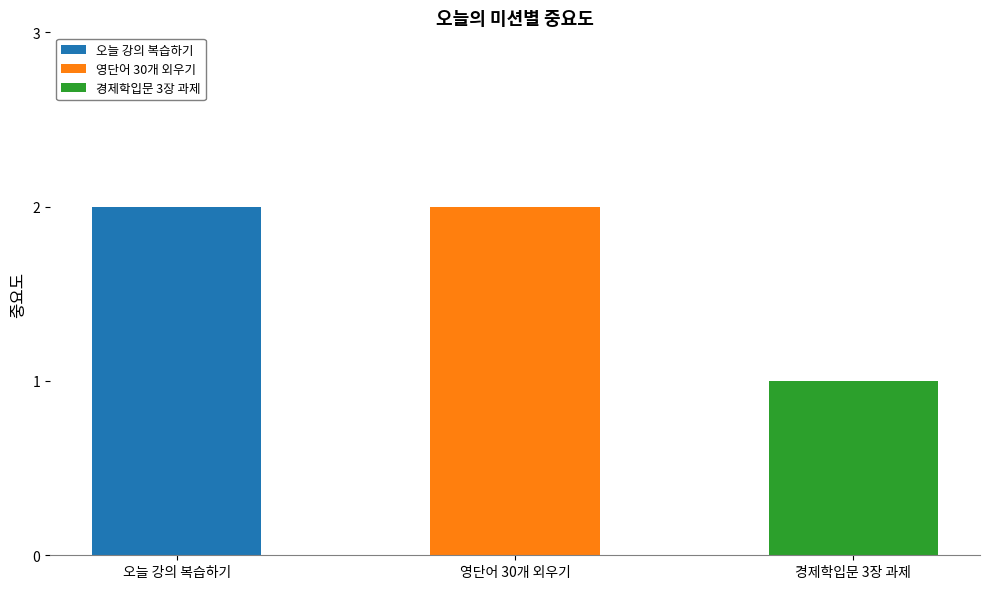

How many values are below 2?

1